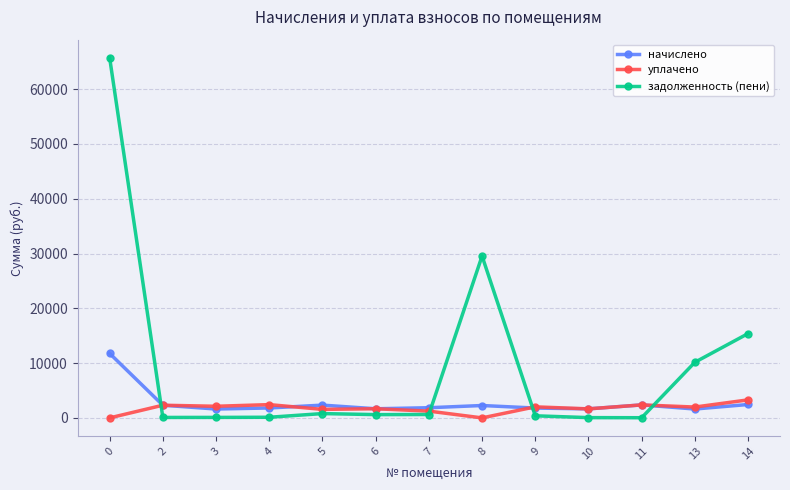

Does the chart display data point markers on the line(s)?

Yes